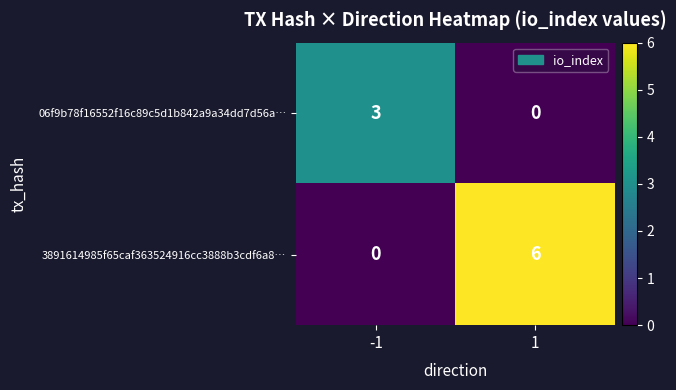

At which category is the sum across all series the highest?

1